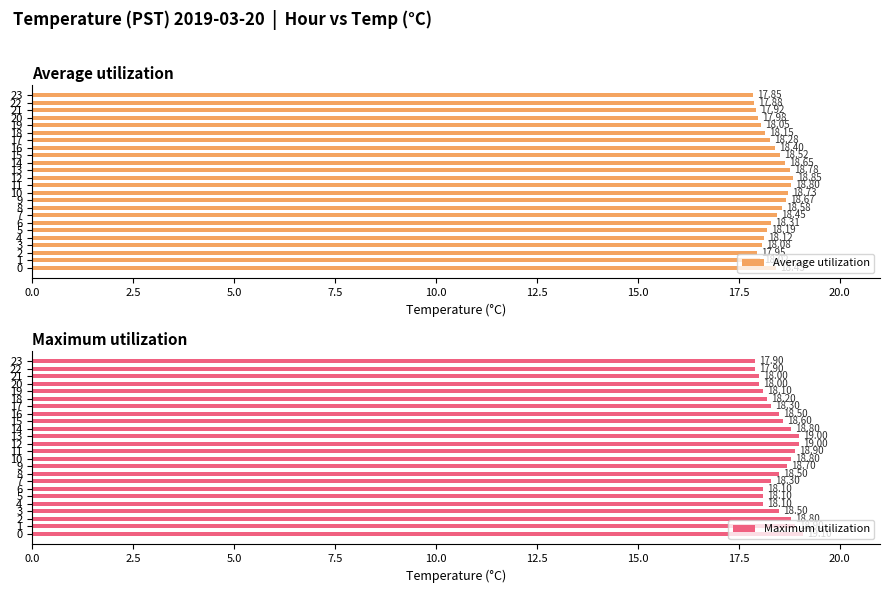

At which category is the sum across all series the highest?

12